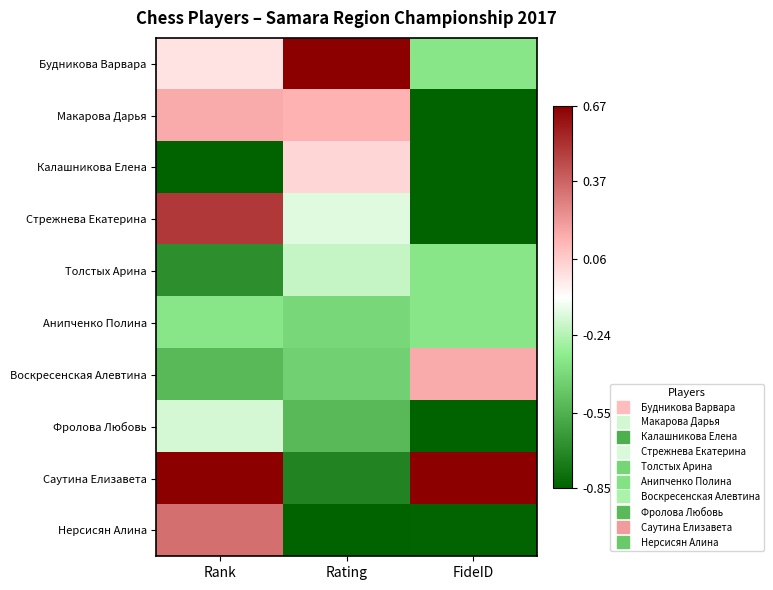

Which series has the largest total across all categories?

Саутина Елизавета